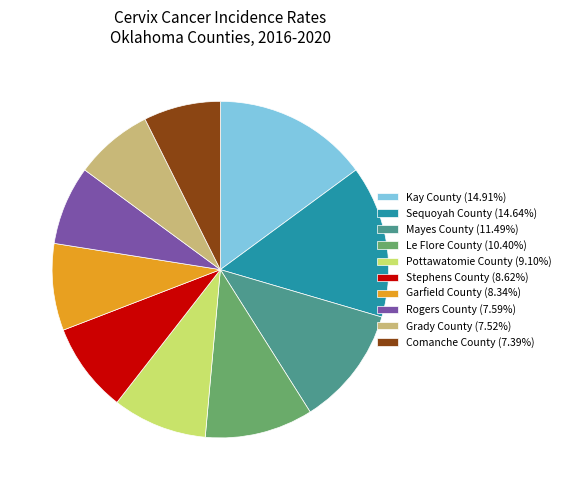

What is the ratio of the value at Le Flore County (10.40%) to the value at Sequoyah County (14.64%)?

0.7